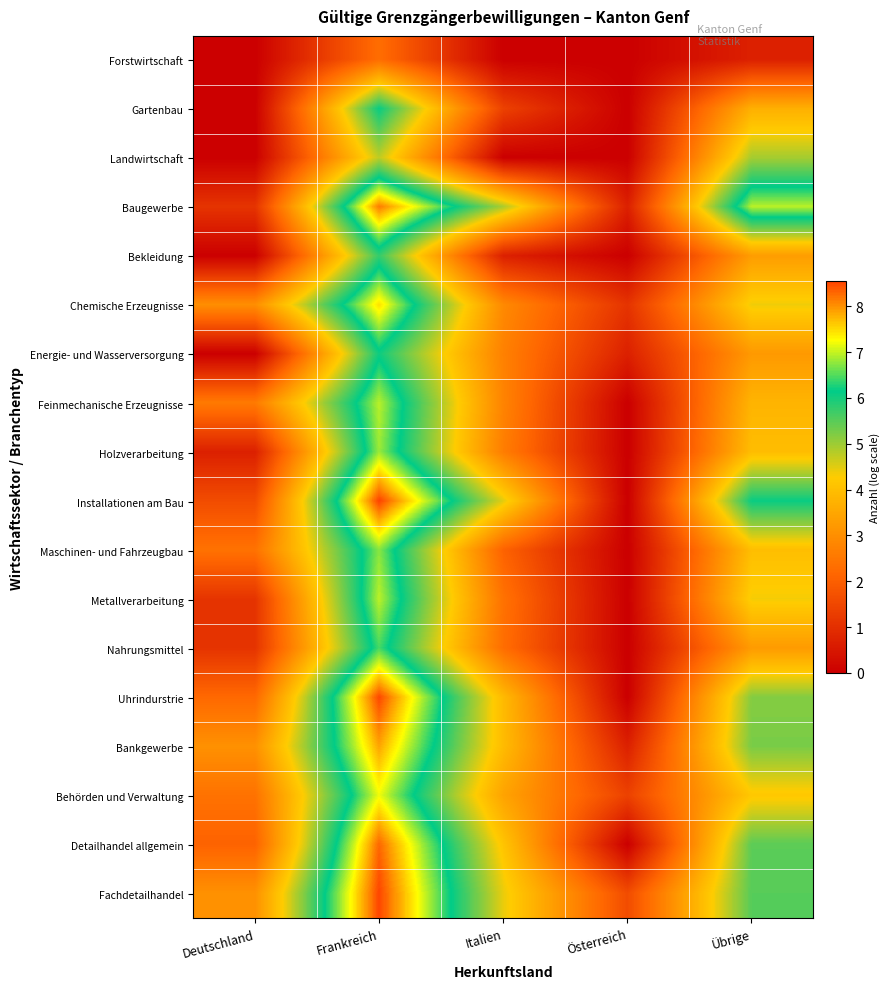

Which category has the highest value across all series?

Frankreich